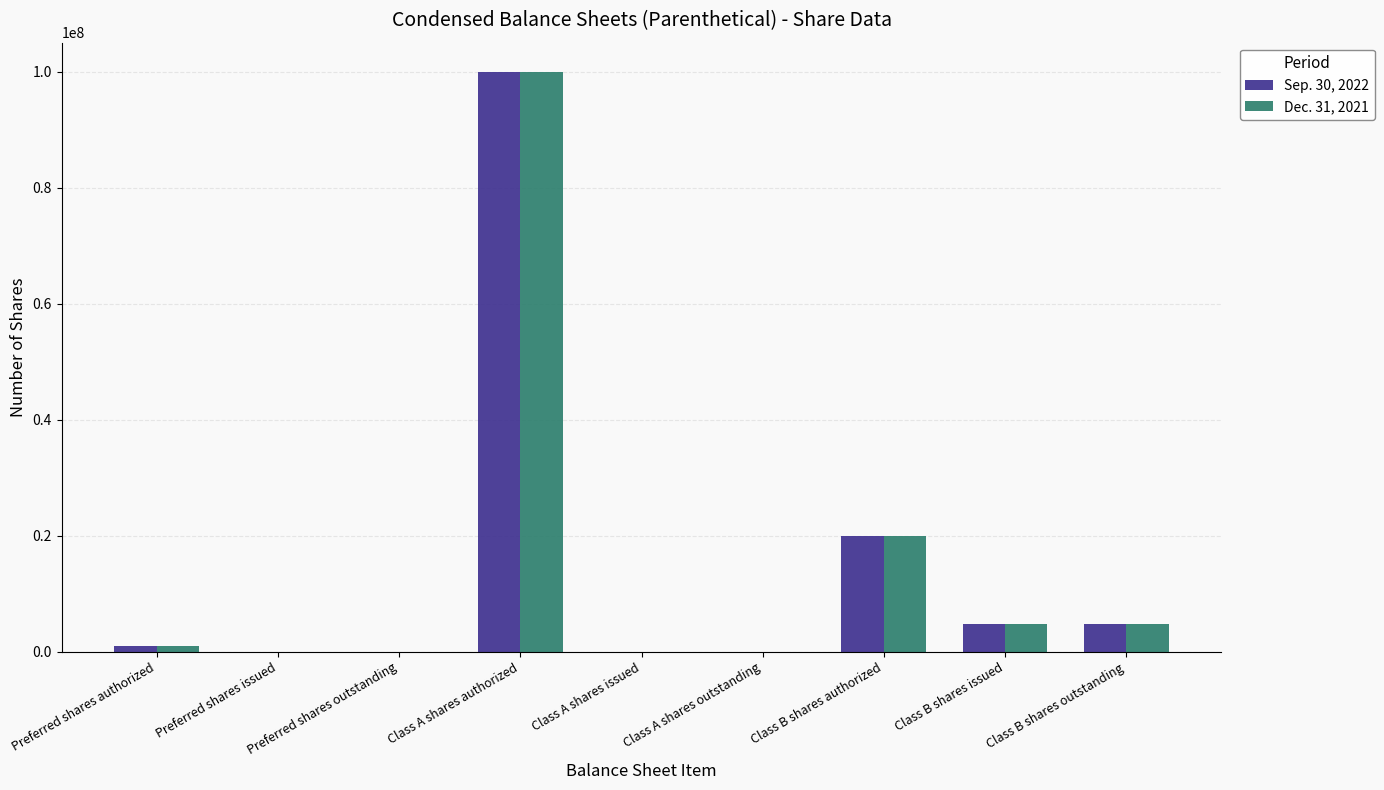

What is the maximum value shown in the chart?

100000000